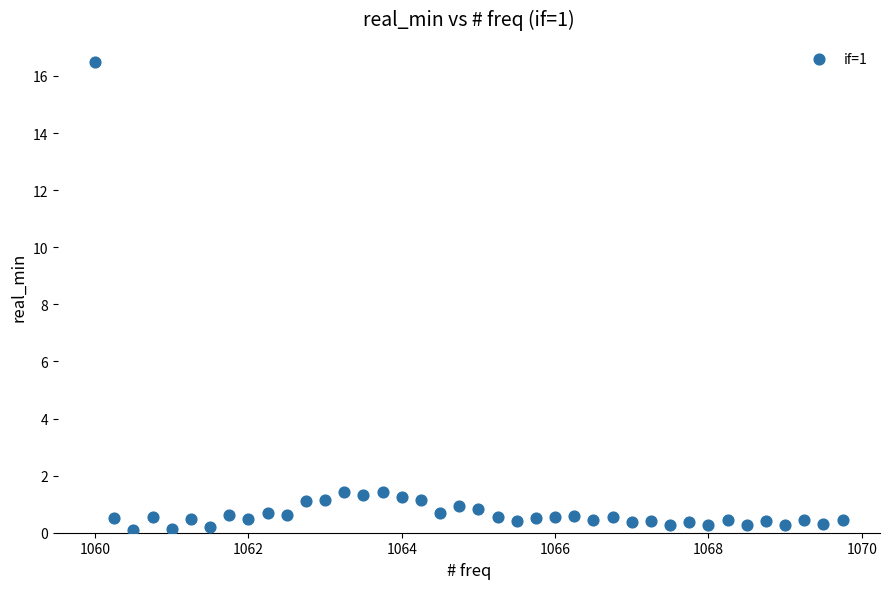

What is the range of Y values (max minus min)?

16.4